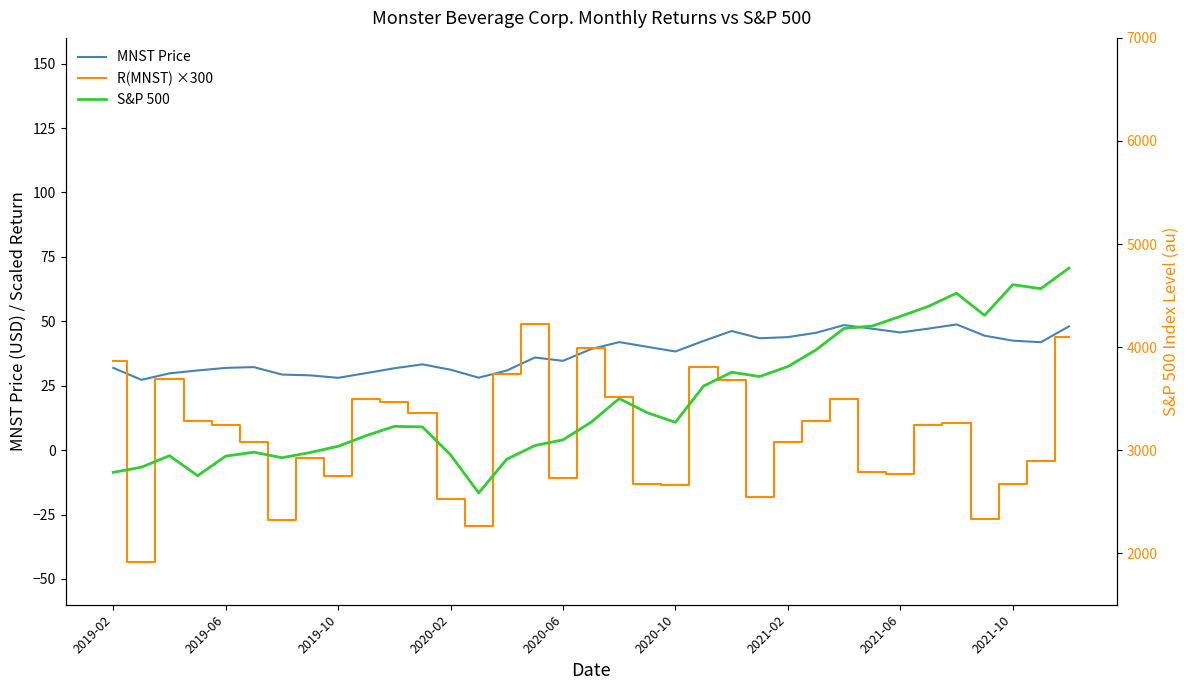

What position from the right is 9?

26